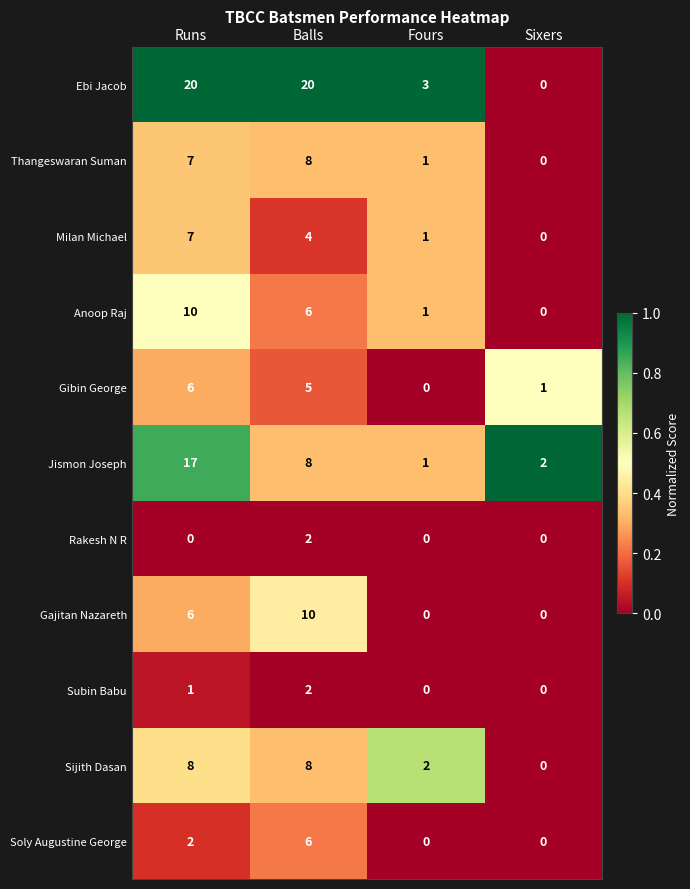

What is the sum of all Sijith Dasan values?

18